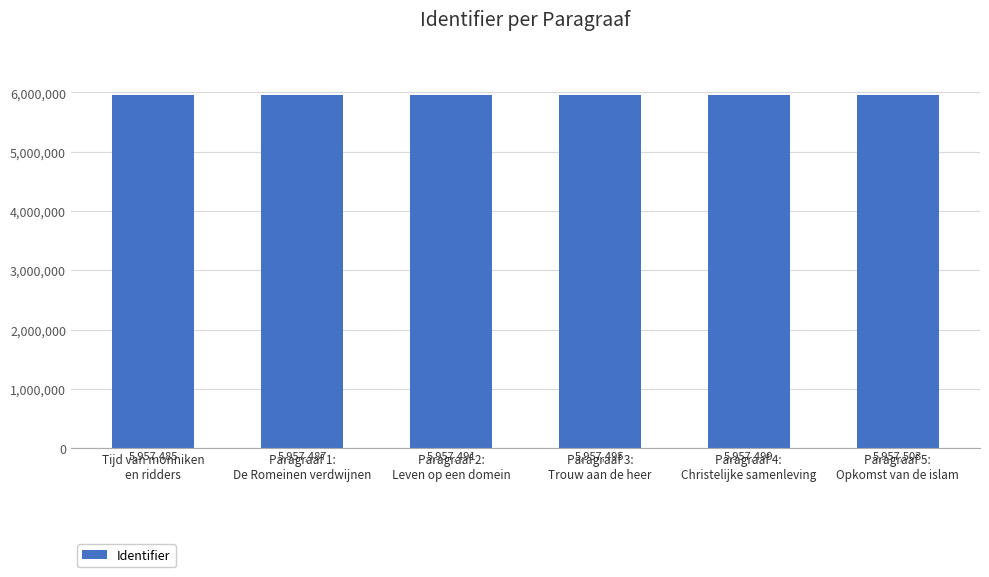

Is it true that the value at Paragraaf 1:
De Romeinen verdwijnen is 9013263?

False